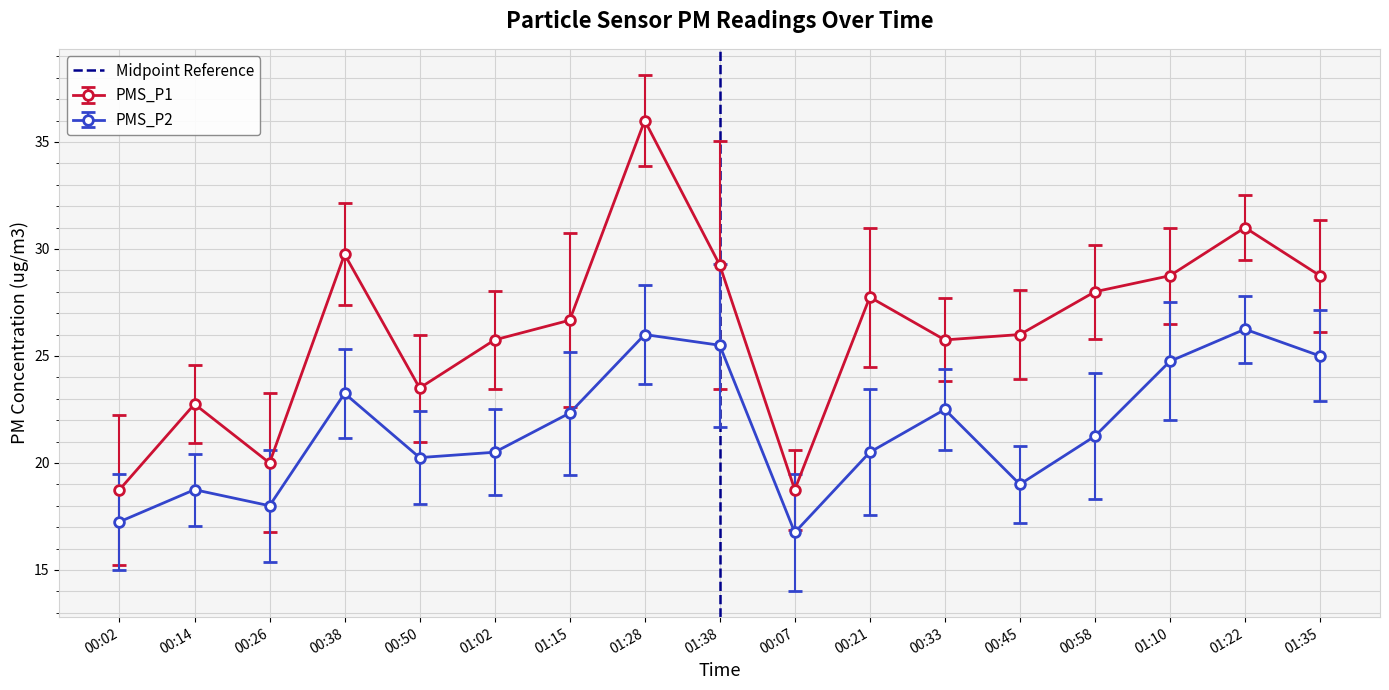

Does the chart display data point markers on the line(s)?

Yes